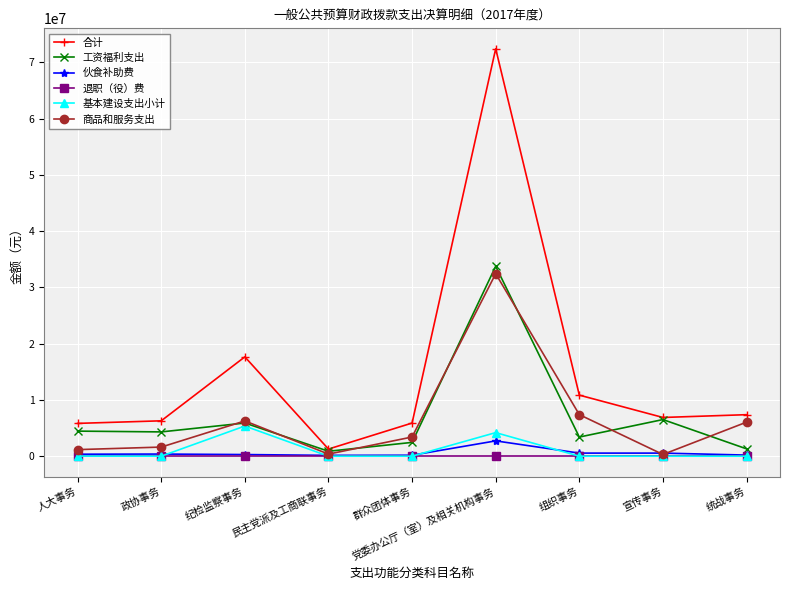

What is the total value across all series at 群众团体事务?

11924023.9